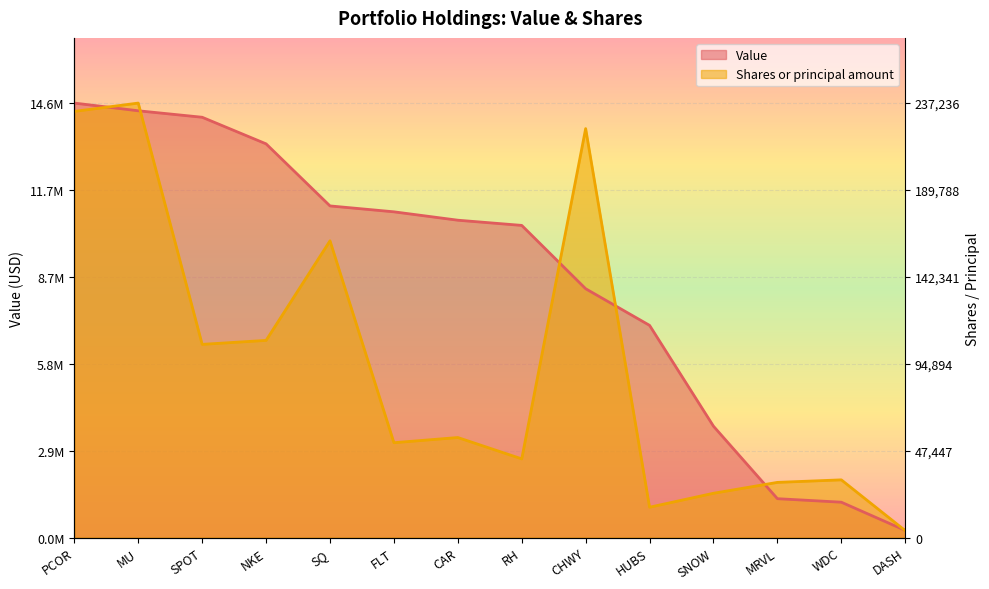

What value does the Value series have at SPOT?

14097578.0